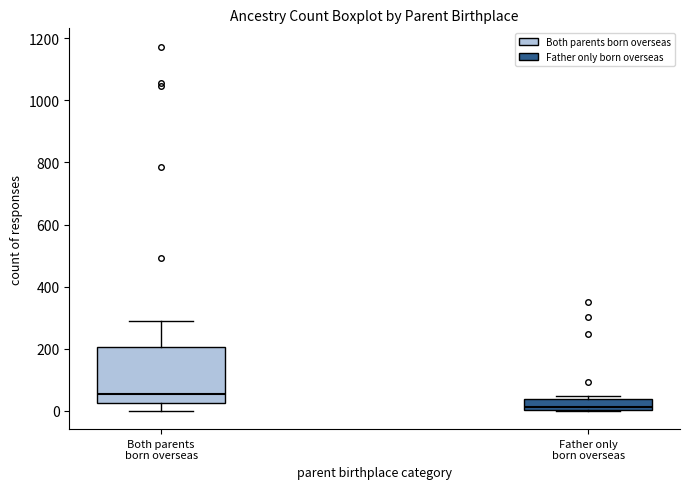

Comparing the boxes themselves (not the whiskers), which one is the tallest?

Both parents born overseas